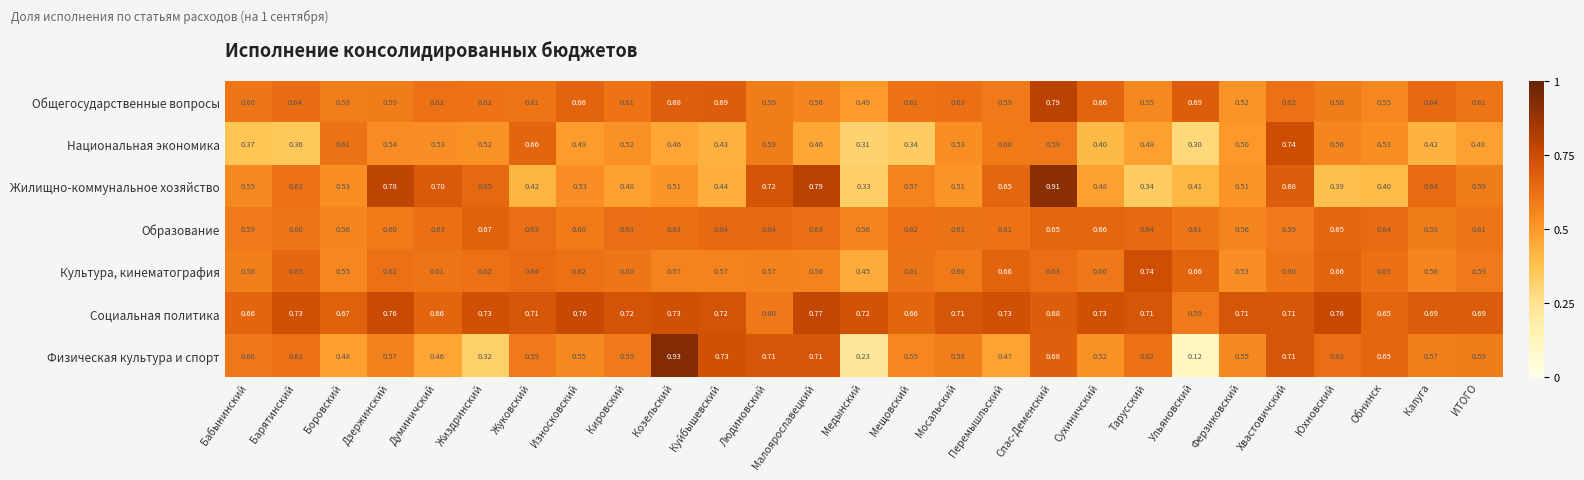

At which label is Национальная экономика closest to 0?

Ульяновский